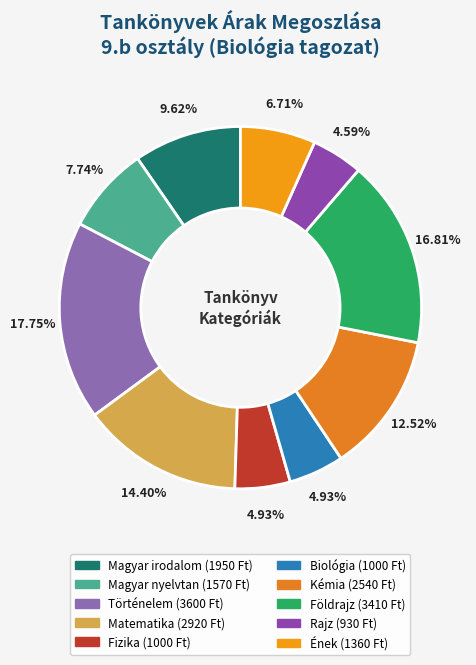

Combined, do Földrajz and Matematika account for over 50%?

No